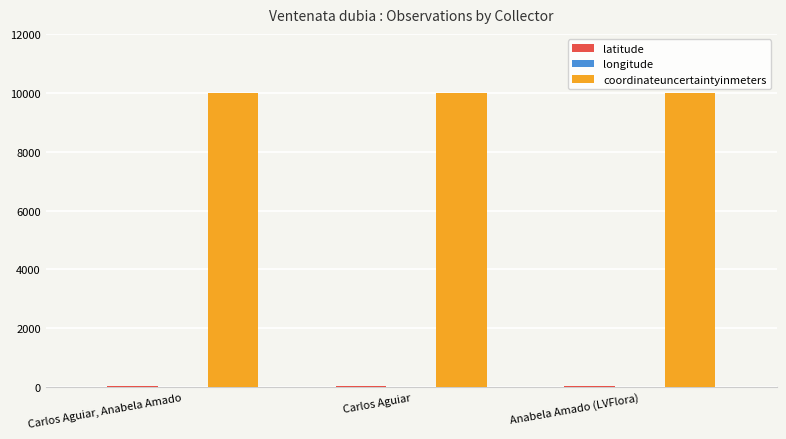

The value of coordinateuncertaintyinmeters at Anabela Amado (LVFlora) is 5710.3. True or false?

False